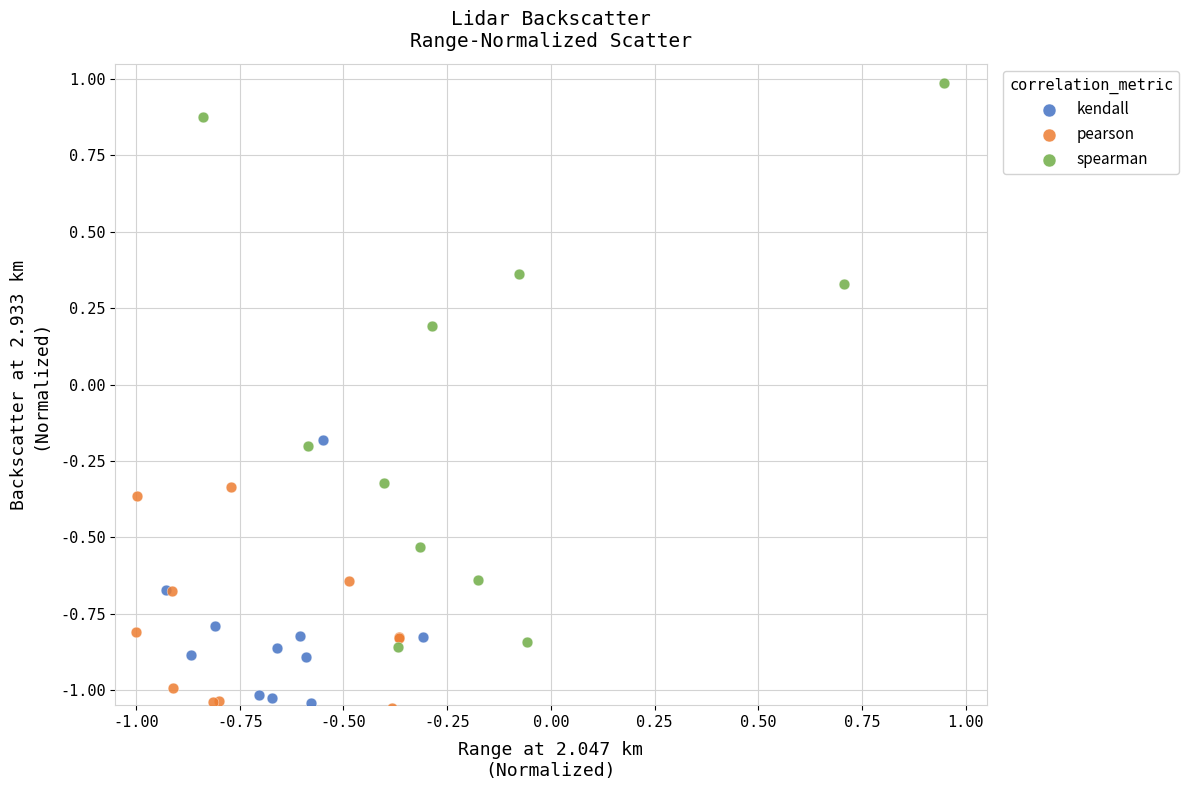

Which series reaches the maximum Y coordinate?

spearman